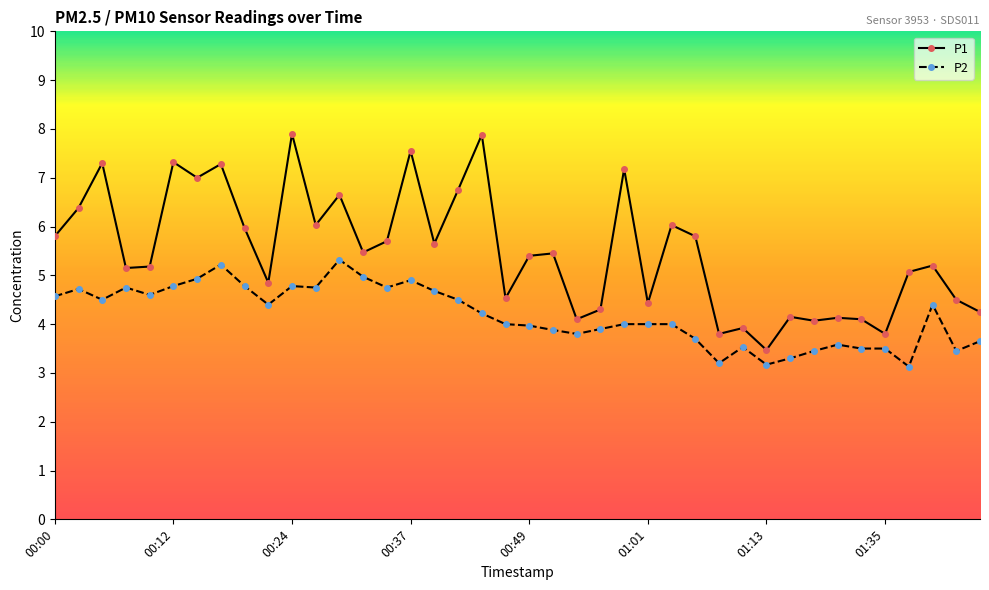

What is the value of the P2 point at the 6th from the left?

4.8